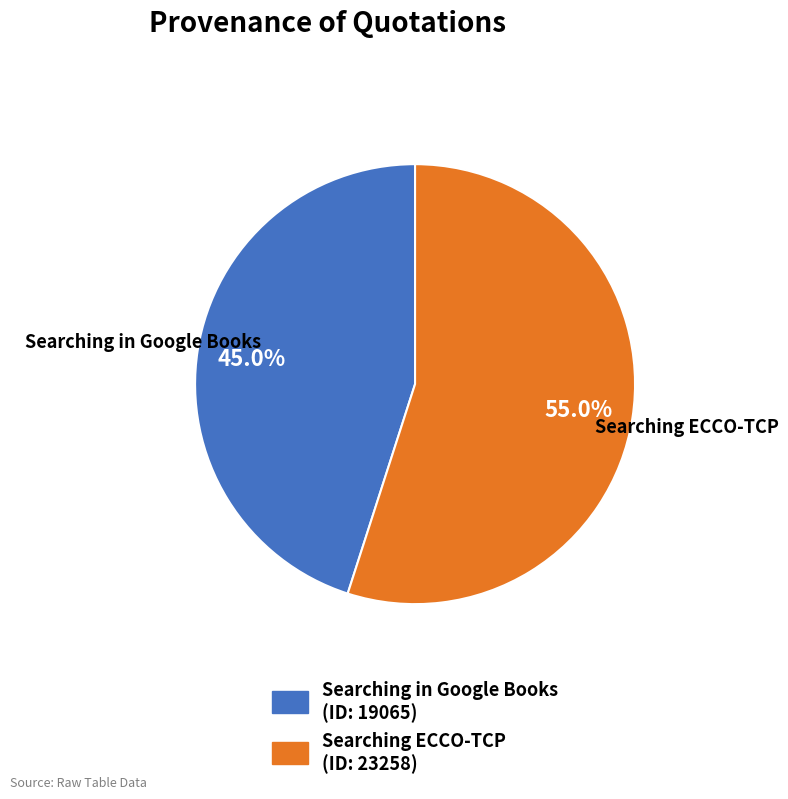

What percentage is NOT represented by Searching in Google Books?

55.0%